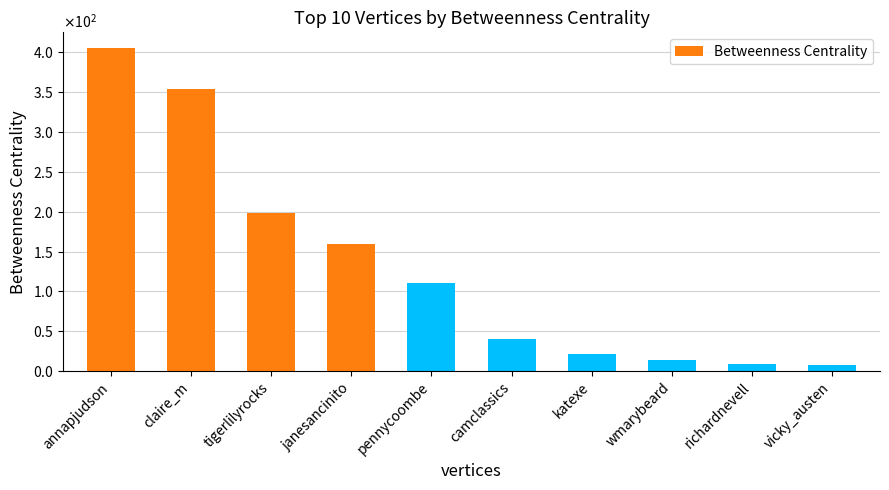

Between pennycoombe and richardnevell, which is larger?

pennycoombe